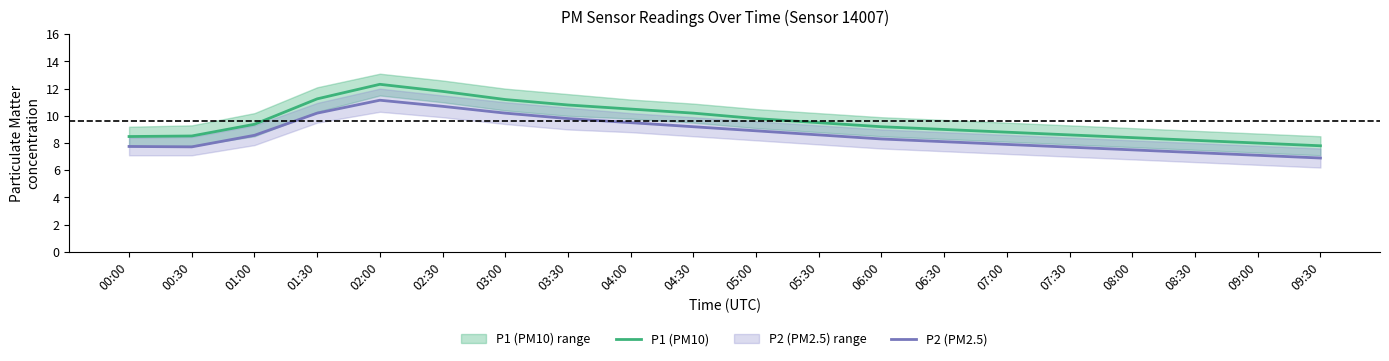

Reading right to left, transcribe all the data shown in this chart.

P1 (PM10): 09:30=7.8	09:00=8.0	08:30=8.2	08:00=8.4	07:30=8.6	07:00=8.8	06:30=9.0	06:00=9.2	05:30=9.5	05:00=9.8	04:30=10.2	04:00=10.5	03:30=10.8	03:00=11.2	02:30=11.8	02:00=12.3	01:30=11.2	01:00=9.4	00:30=8.5	00:00=8.5
P2 (PM2.5): 09:30=6.9	09:00=7.1	08:30=7.3	08:00=7.5	07:30=7.7	07:00=7.9	06:30=8.1	06:00=8.3	05:30=8.6	05:00=8.9	04:30=9.2	04:00=9.5	03:30=9.8	03:00=10.2	02:30=10.7	02:00=11.2	01:30=10.2	01:00=8.6	00:30=7.7	00:00=7.8